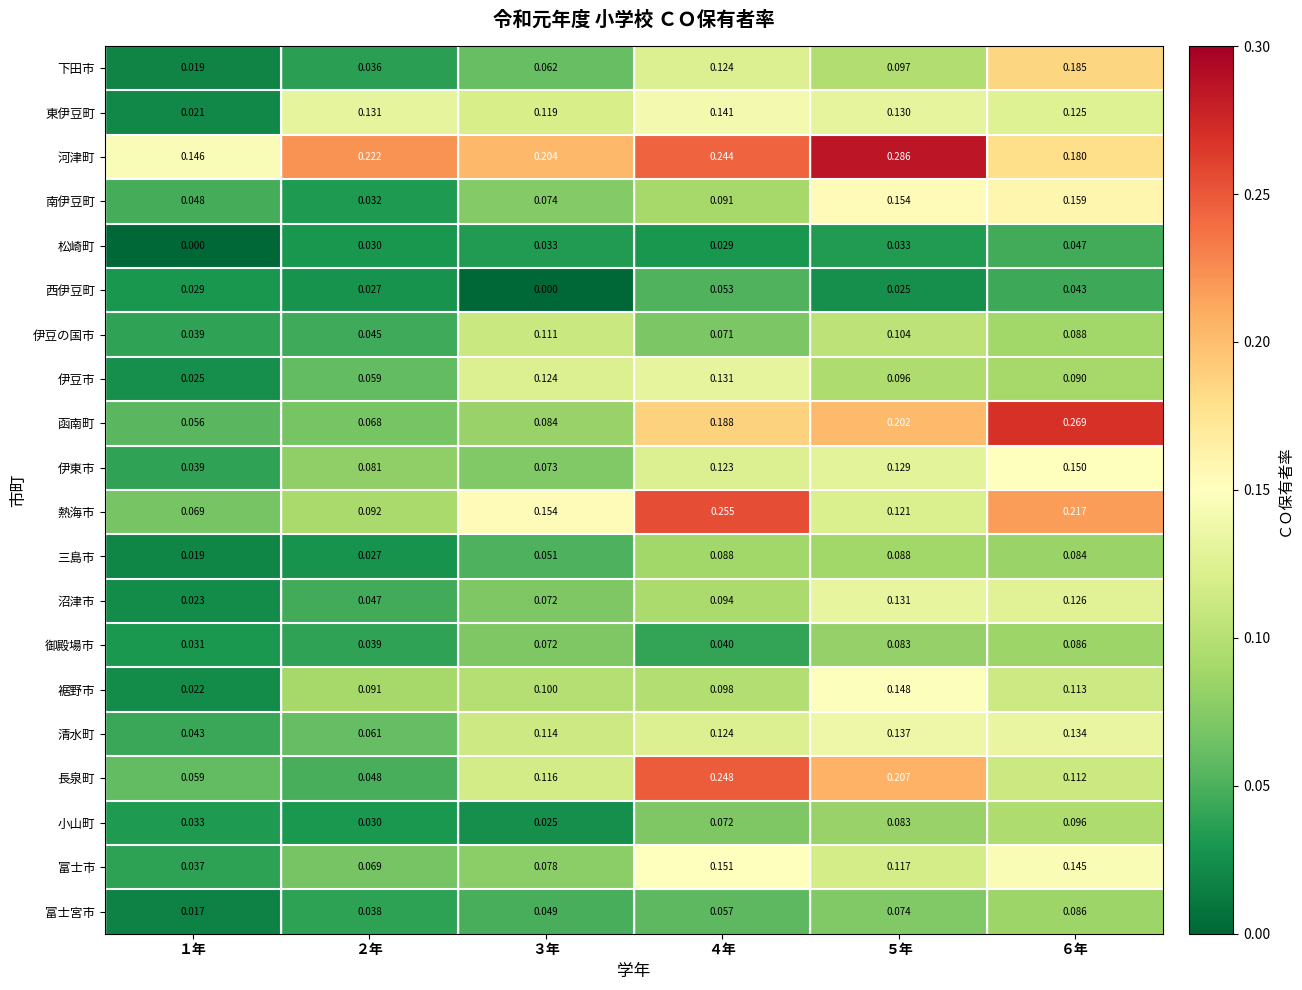

Which series has the largest range (max minus min)?

函南町